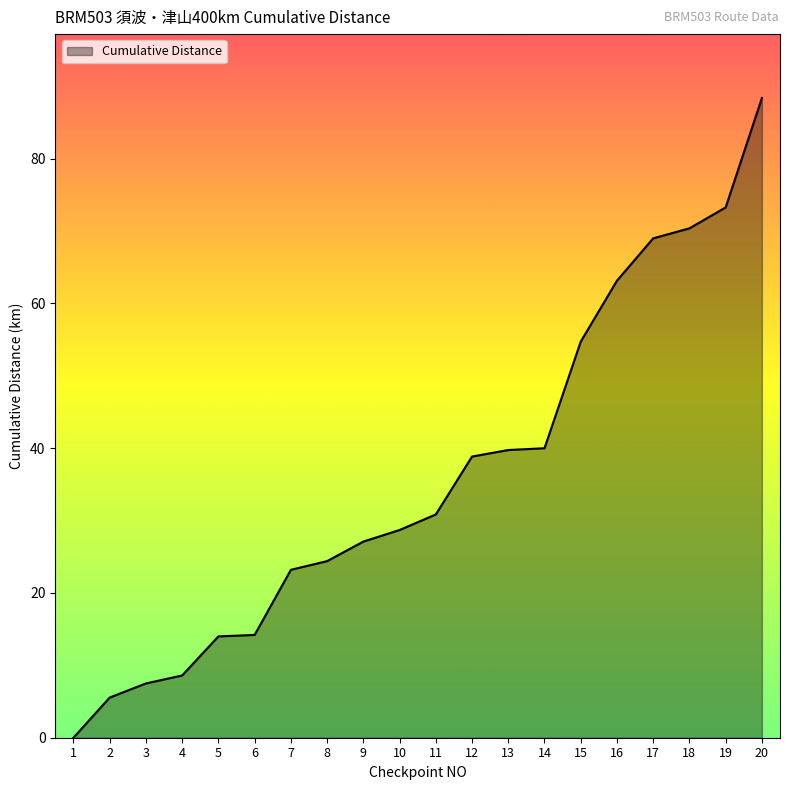

How many values are above zero?

19